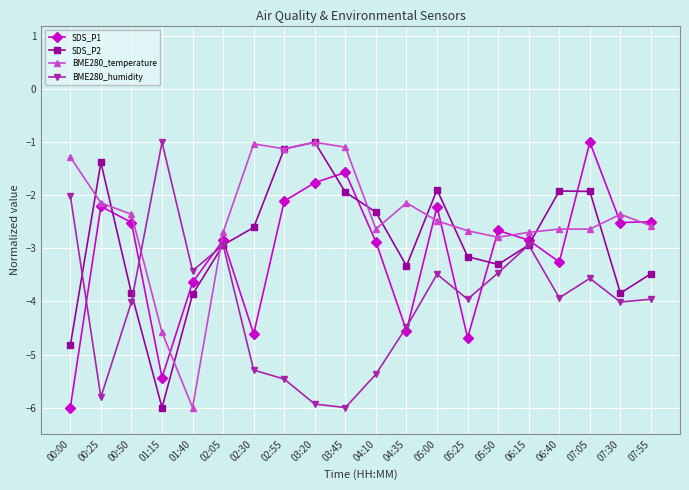

True or false: BME280_humidity has more than 0 interior local peaks.

True